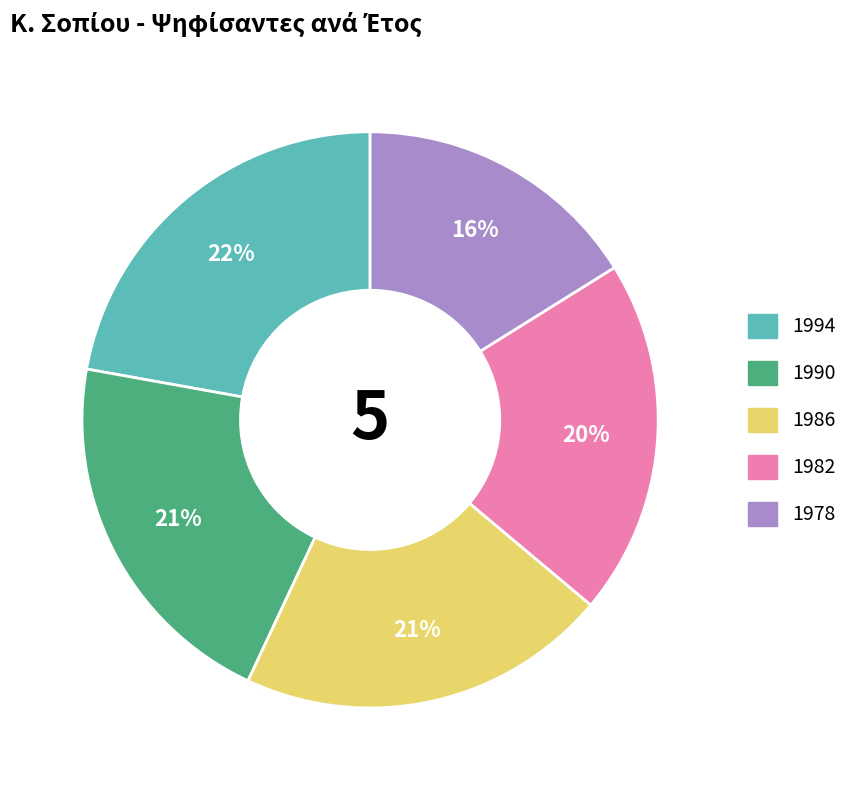

Does 1986 account for over 50% of the chart?

No